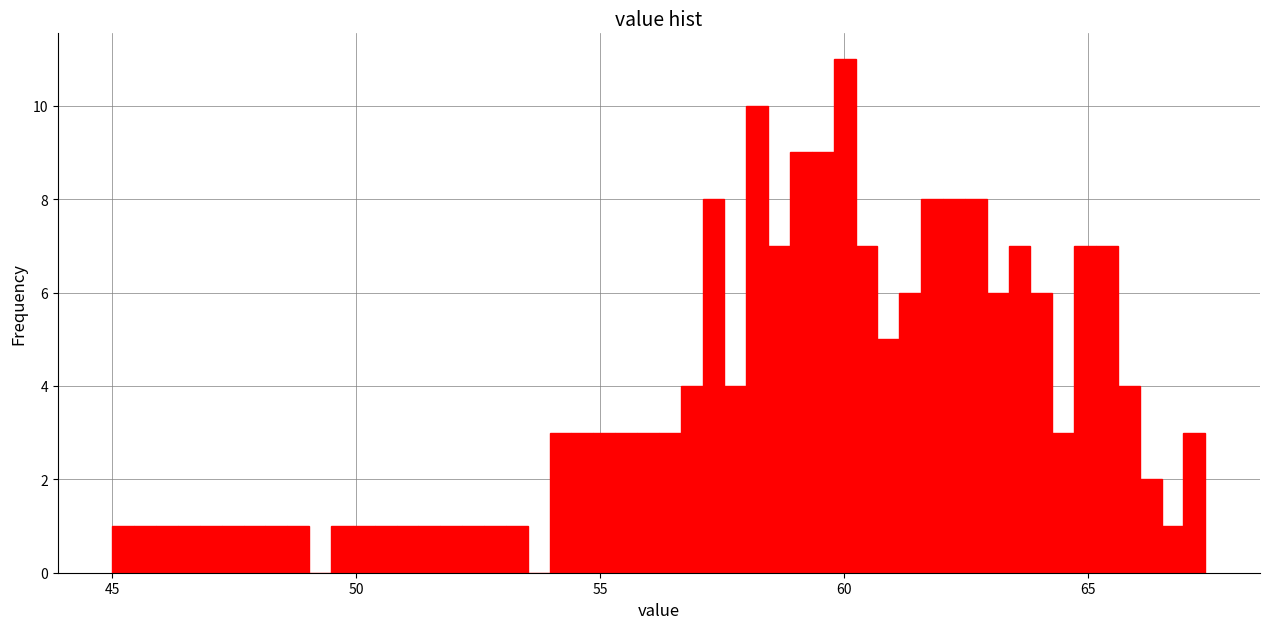

Read against the x-axis, roughly where is the centre of the tallest bar?

60.0